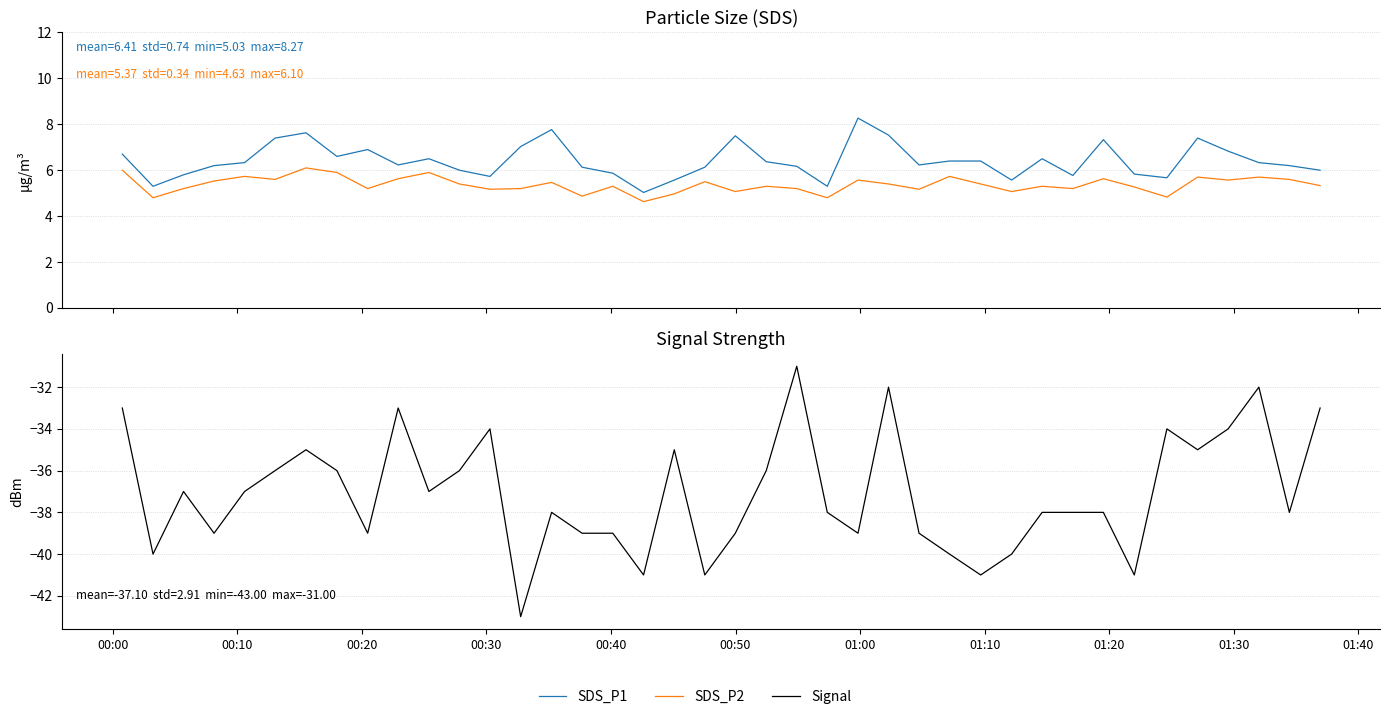

Count the number of categories in the chart.

40